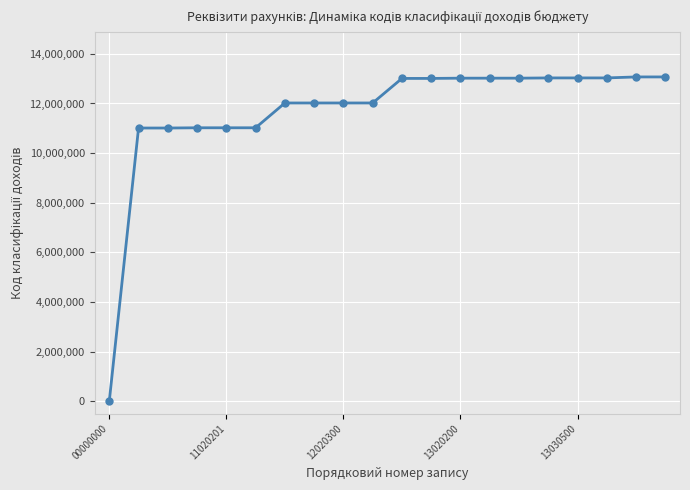

What is the maximum value shown in the chart?

13070200